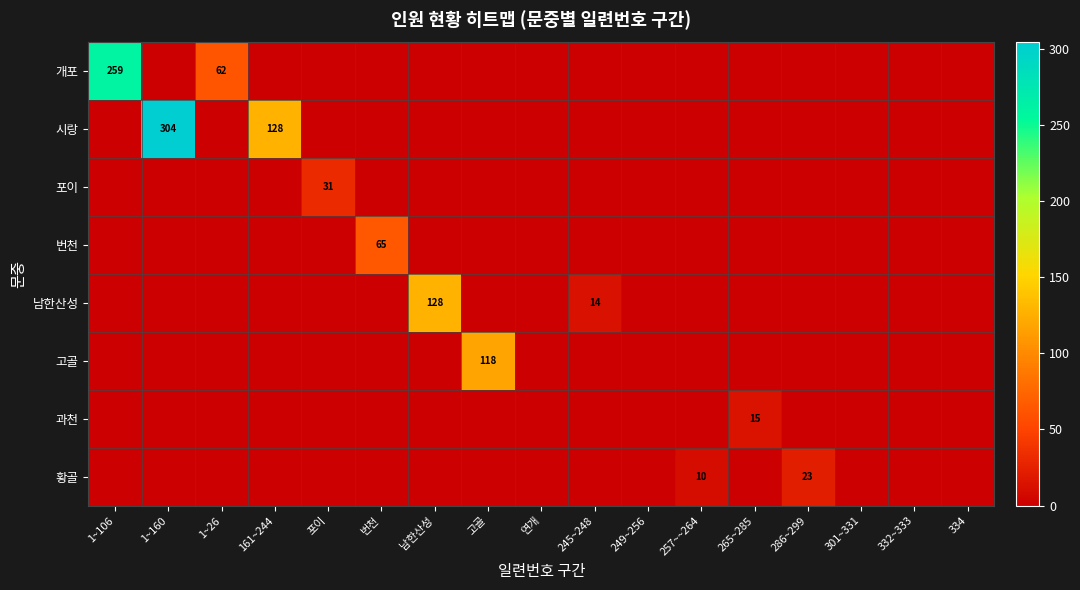

The value of 고골 at 고골 is 155. True or false?

False